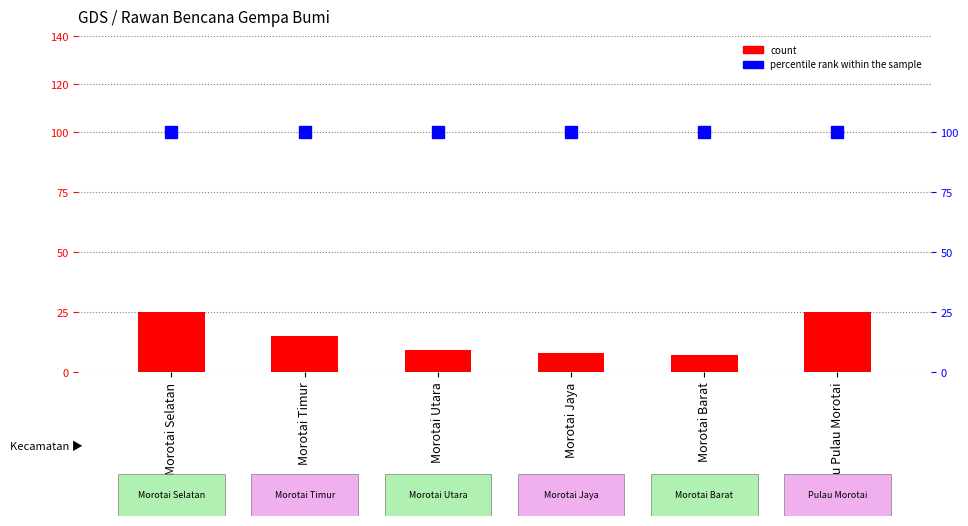

Rank the series by their maximum value, from highest to lowest.

percentile rank within the sample, count